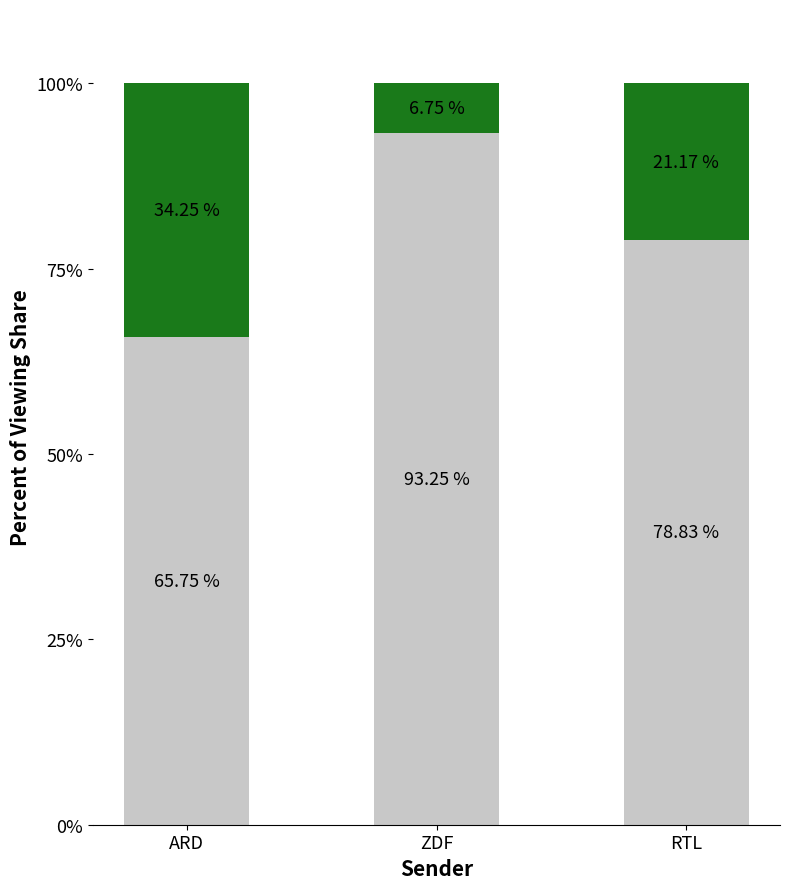

What is the total value across all series at RTL?

100.0